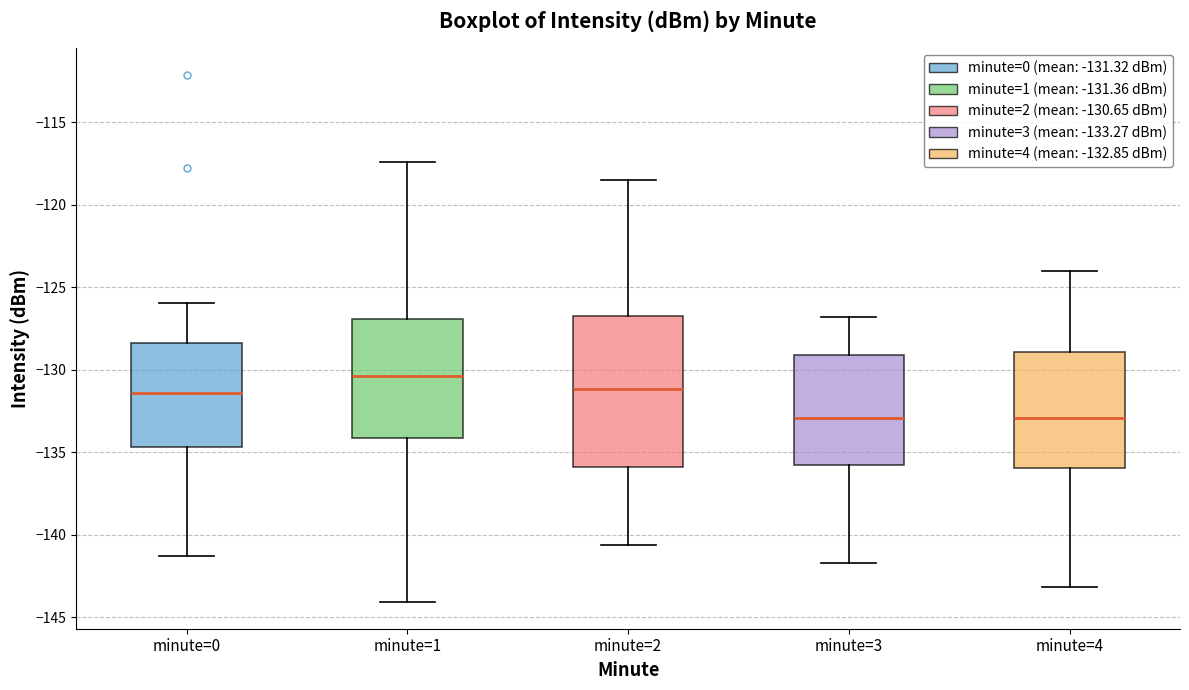

Where does the upper whisker of the box for minute=0 end on the y-axis? The values are not printed on the chart, so give them approximately, as read against the axis.

-126.0